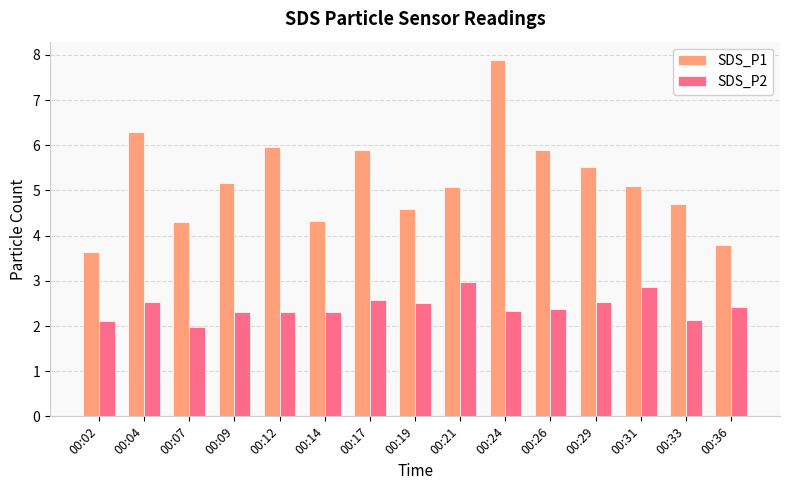

How many bars are there in each group?

2